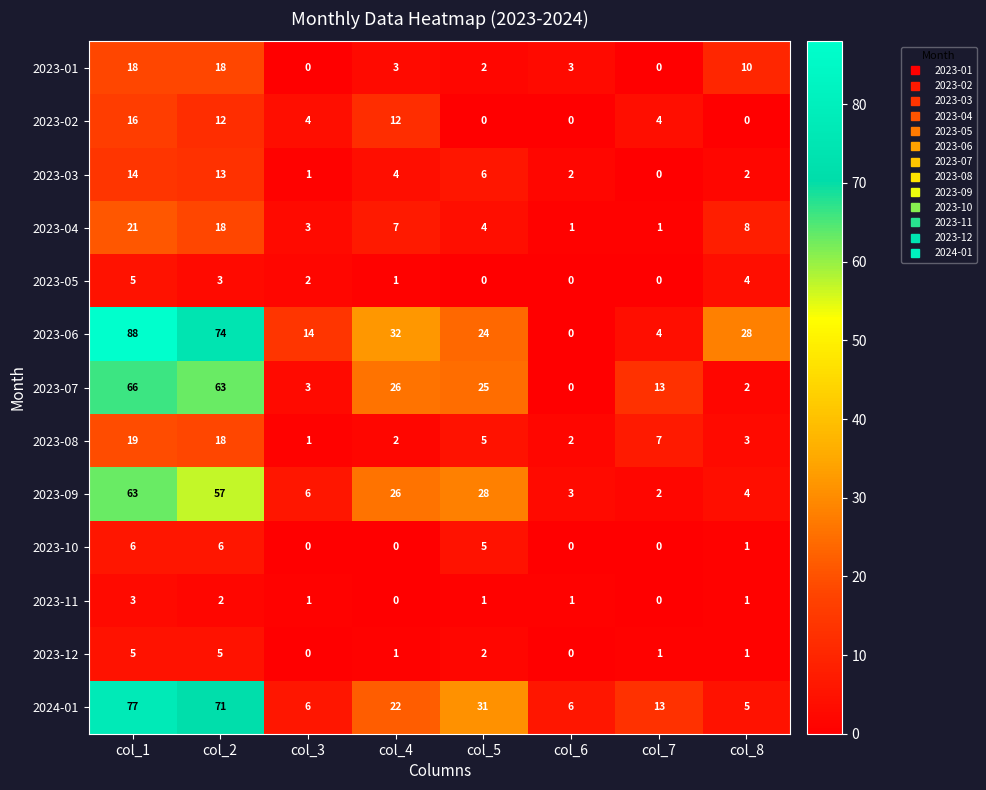

Between col_7 and col_8, which series saw the biggest shift?

2023-06